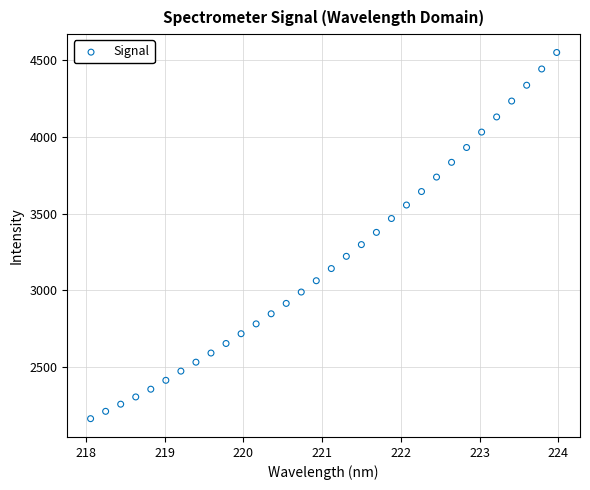

What is the range of Y values (max minus min)?

2380.2